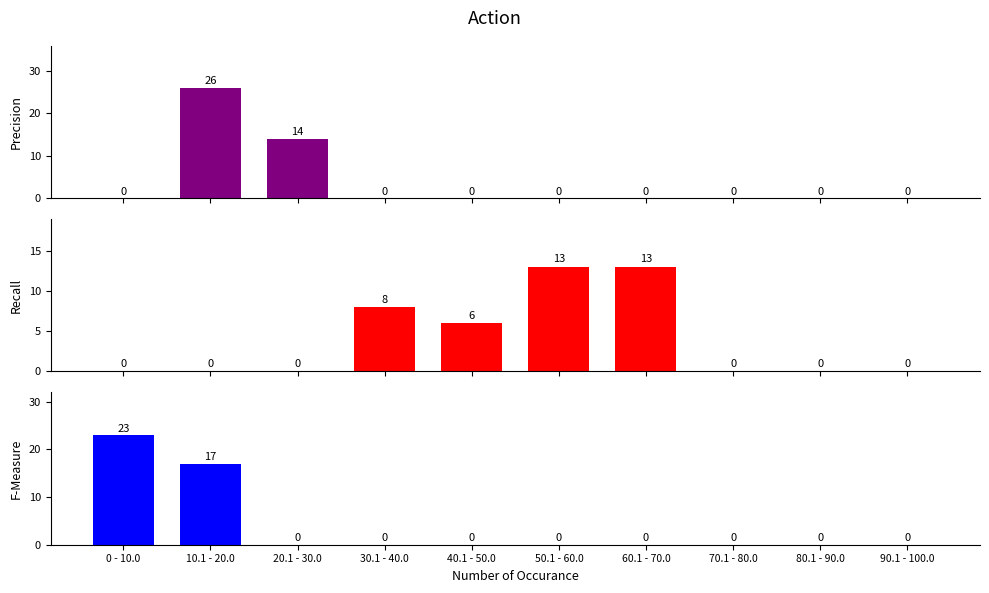

Is the value of SDS_P1 at 40.1 - 50.0 greater than the value of BME280_humidity at 80.1 - 90.0?

No